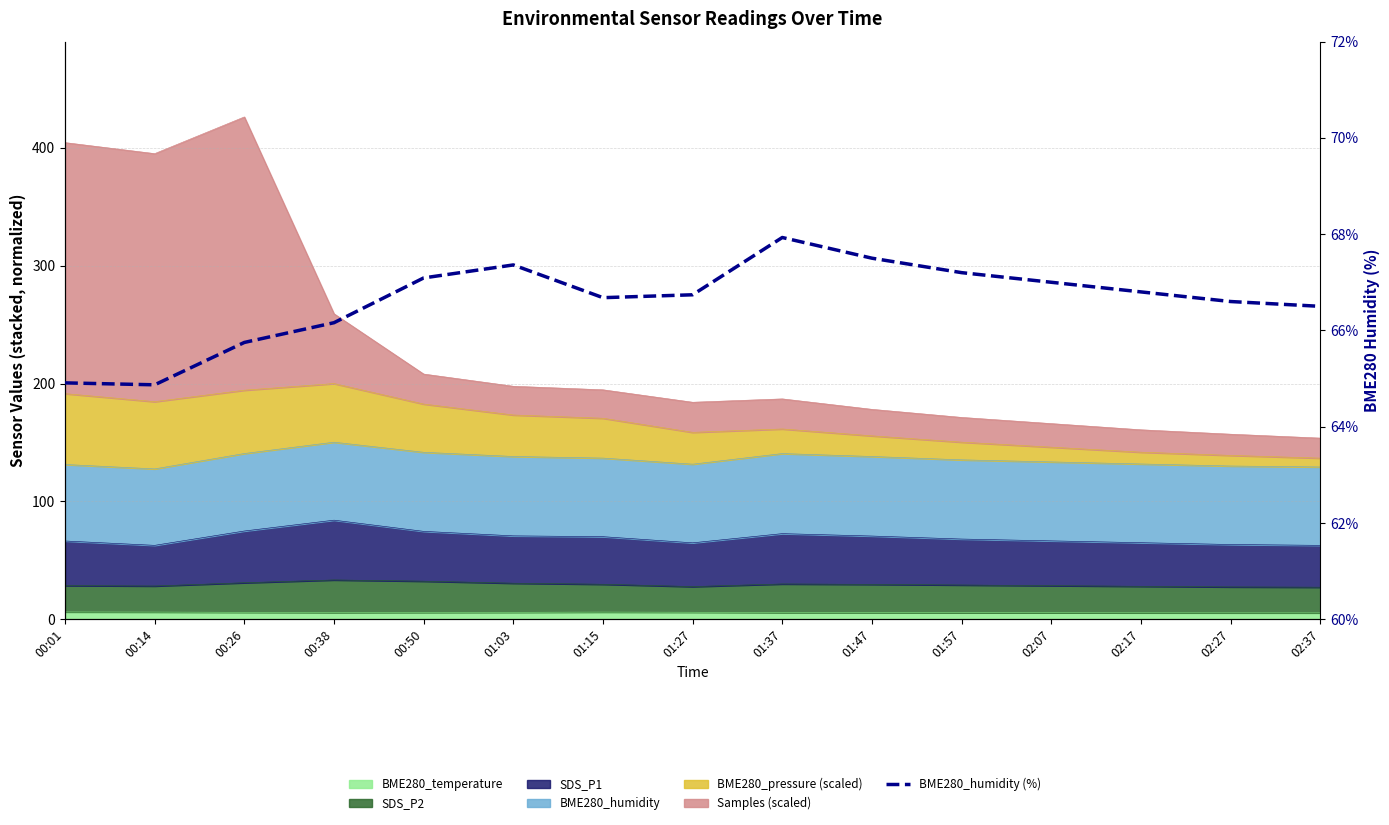

How many interior local valleys (lower than both neighbors) does the data have?

2